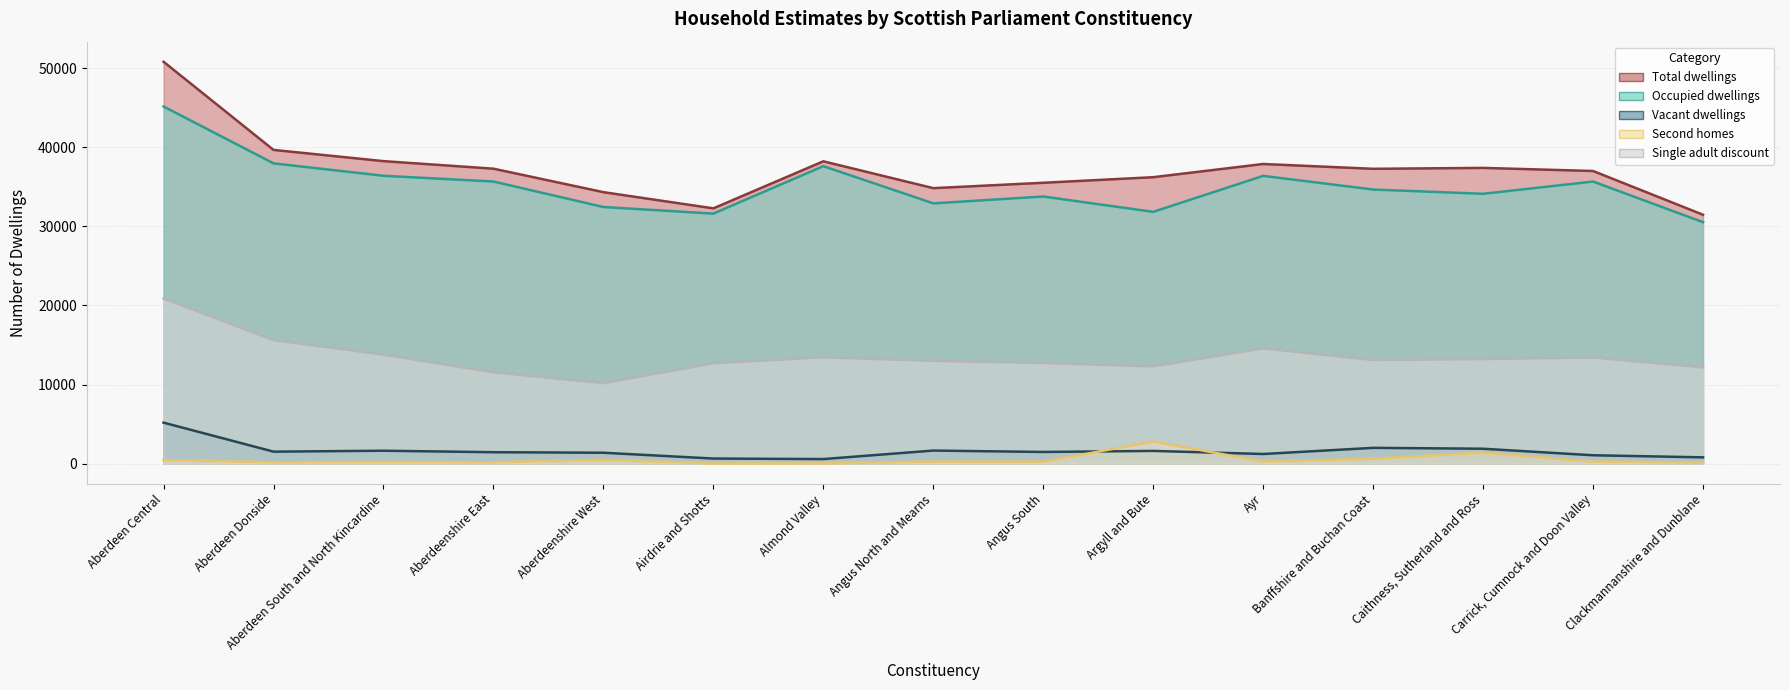

Reading left to right, list all the values displayed in this chart.

Total dwellings: Aberdeen Central=50814	Aberdeen Donside=39669	Aberdeen South and North Kincardine=38251	Aberdeenshire East=37296	Aberdeenshire West=34329	Airdrie and Shotts=32280	Almond Valley=38229	Angus North and Mearns=34835	Angus South=35515	Argyll and Bute=36220	Ayr=37889	Banffshire and Buchan Coast=37280	Caithness, Sutherland and Ross=37397	Carrick, Cumnock and Doon Valley=37004	Clackmannanshire and Dunblane=31471
Occupied dwellings: Aberdeen Central=45158	Aberdeen Donside=37970	Aberdeen South and North Kincardine=36398	Aberdeenshire East=35674	Aberdeenshire West=32451	Airdrie and Shotts=31616	Almond Valley=37612	Angus North and Mearns=32912	Angus South=33778	Argyll and Bute=31837	Ayr=36388	Banffshire and Buchan Coast=34660	Caithness, Sutherland and Ross=34122	Carrick, Cumnock and Doon Valley=35669	Clackmannanshire and Dunblane=30533
Vacant dwellings: Aberdeen Central=5189	Aberdeen Donside=1520	Aberdeen South and North Kincardine=1638	Aberdeenshire East=1451	Aberdeenshire West=1382	Airdrie and Shotts=649	Almond Valley=583	Angus North and Mearns=1658	Angus South=1481	Argyll and Bute=1614	Ayr=1224	Banffshire and Buchan Coast=2001	Caithness, Sutherland and Ross=1889	Carrick, Cumnock and Doon Valley=1063	Clackmannanshire and Dunblane=800
Second homes: Aberdeen Central=471	Aberdeen Donside=179	Aberdeen South and North Kincardine=217	Aberdeenshire East=179	Aberdeenshire West=505	Airdrie and Shotts=15	Almond Valley=34	Angus North and Mearns=271	Angus South=257	Argyll and Bute=2795	Ayr=277	Banffshire and Buchan Coast=629	Caithness, Sutherland and Ross=1387	Carrick, Cumnock and Doon Valley=272	Clackmannanshire and Dunblane=130
Single adult discount: Aberdeen Central=20881	Aberdeen Donside=15619	Aberdeen South and North Kincardine=13787	Aberdeenshire East=11550	Aberdeenshire West=10178	Airdrie and Shotts=12691	Almond Valley=13442	Angus North and Mearns=12994	Angus South=12726	Argyll and Bute=12294	Ayr=14576	Banffshire and Buchan Coast=13098	Caithness, Sutherland and Ross=13221	Carrick, Cumnock and Doon Valley=13416	Clackmannanshire and Dunblane=12171